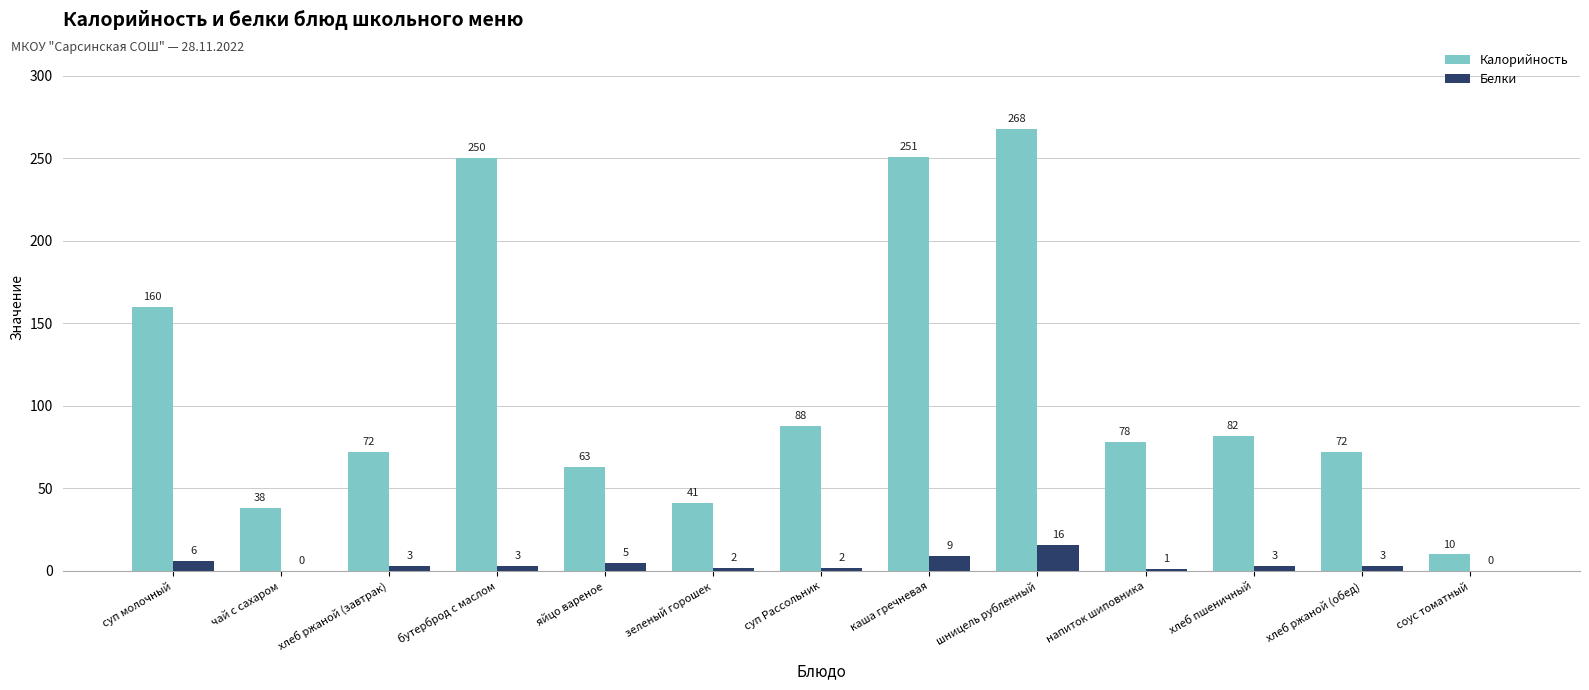

At which category is the sum across all series the highest?

шницель рубленный